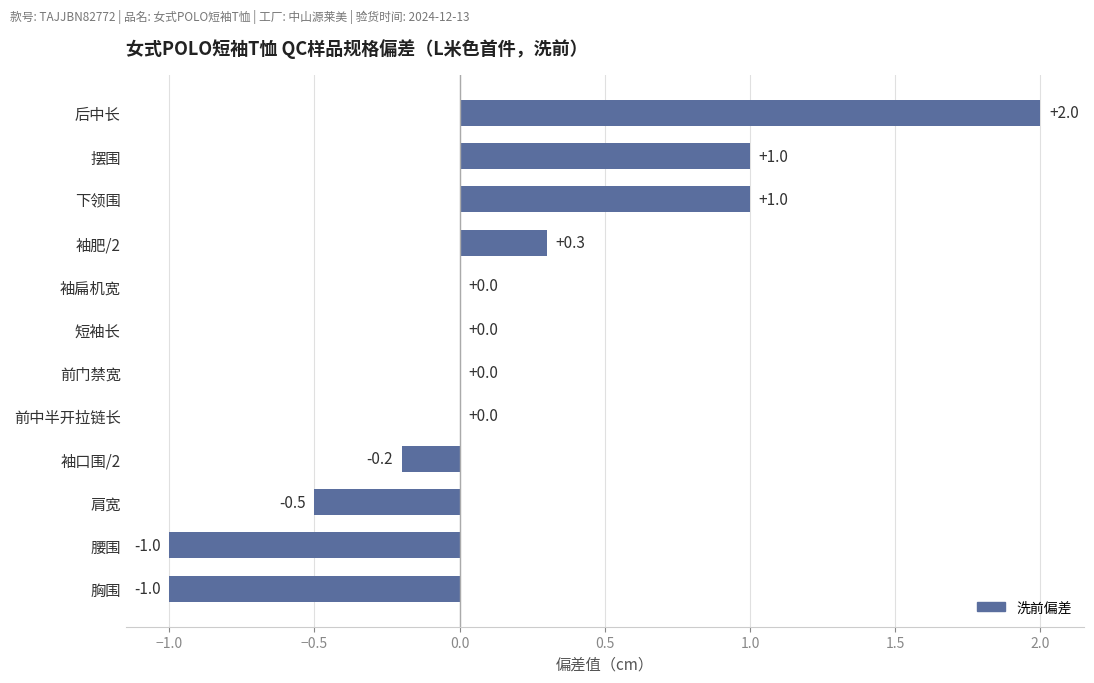

What is the sum of all values?

1.6